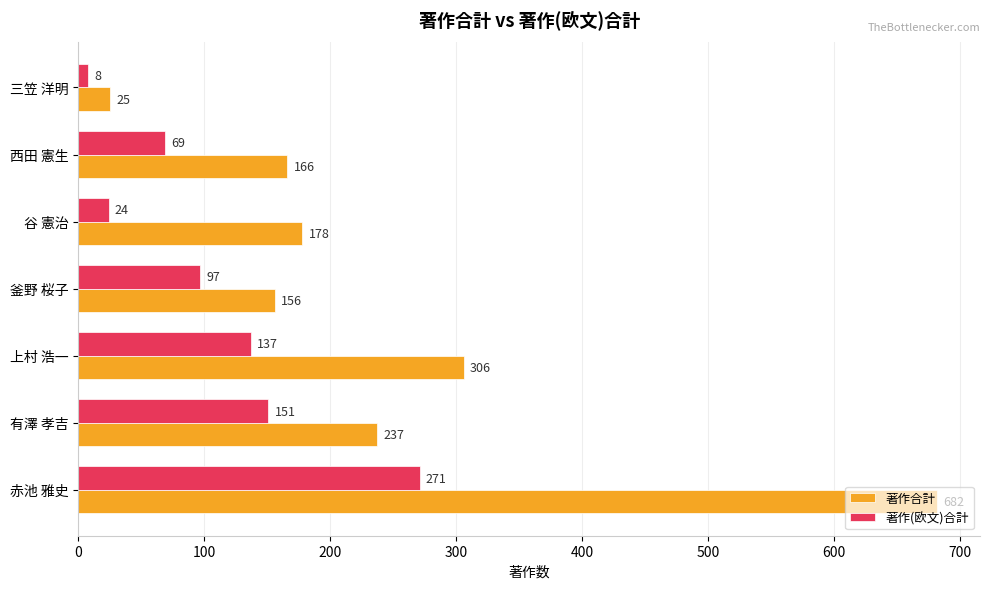

The value of 著作(欧文)合計 at 上村 浩一 is 137. True or false?

True